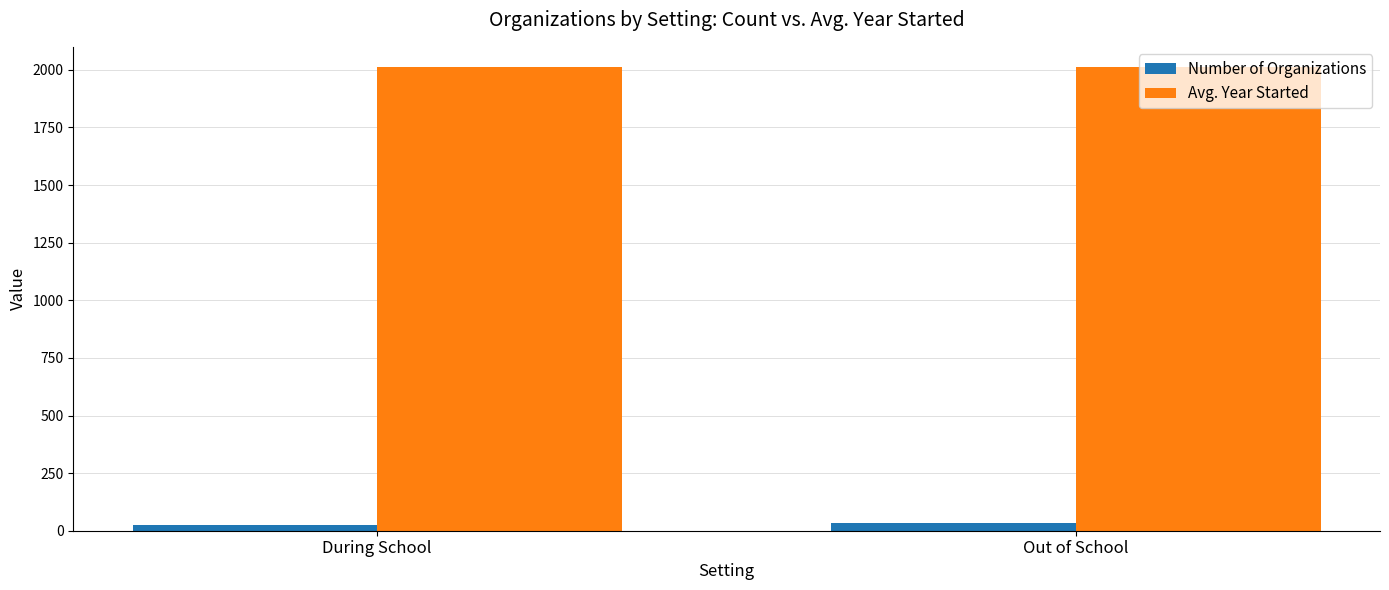

What is the maximum value shown in the chart?

2014